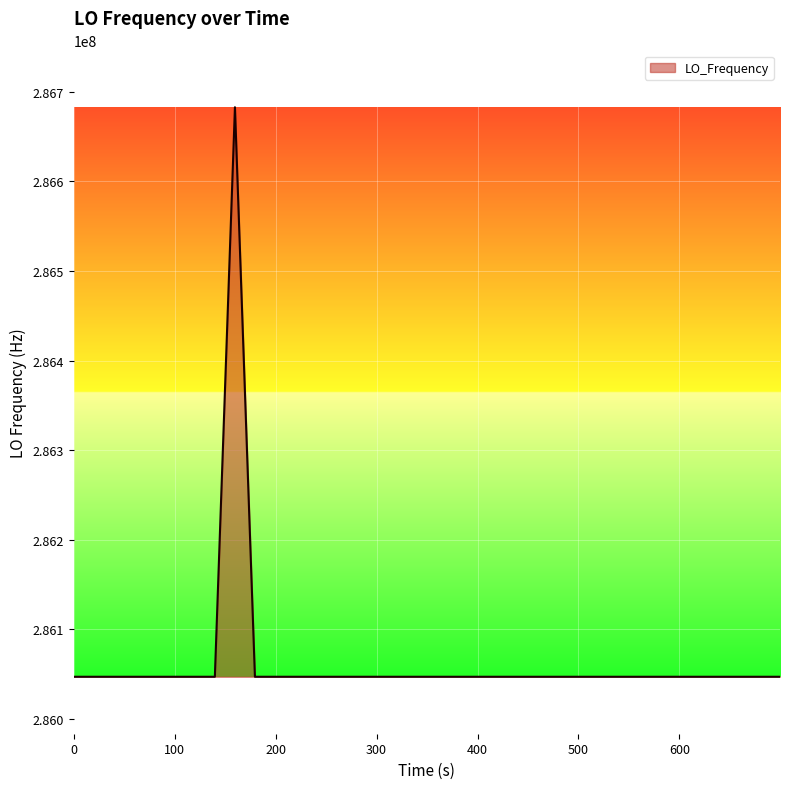

What is the average value?

286062893.0